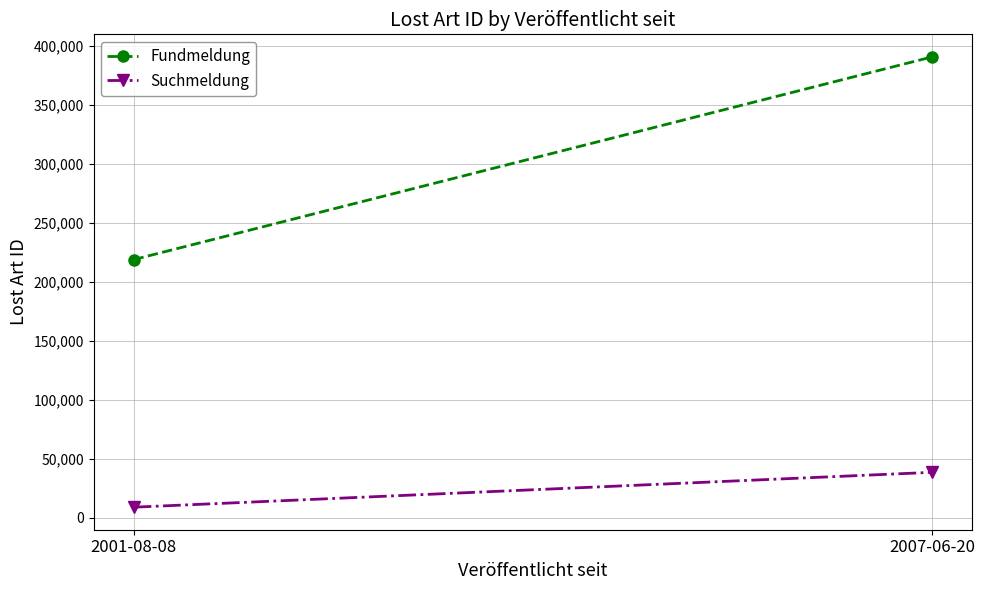

Which category has the highest value across all series?

2007-06-20